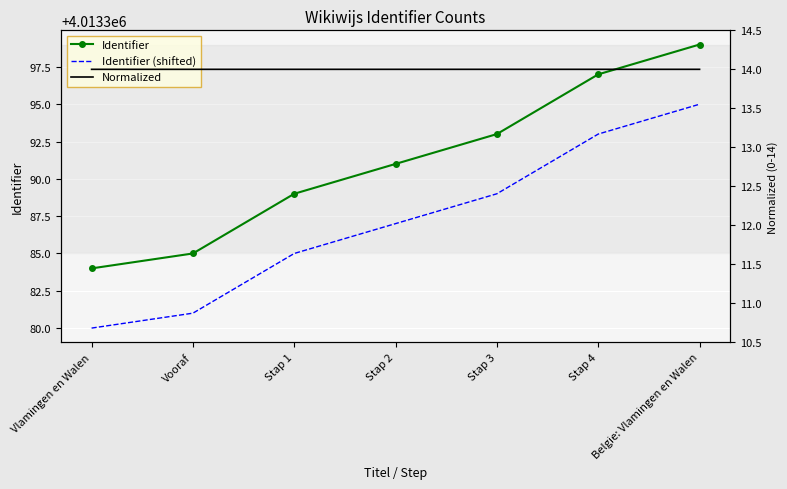

What is the total value across all series at Belgie: Vlamingen en Walen?

8026808.0